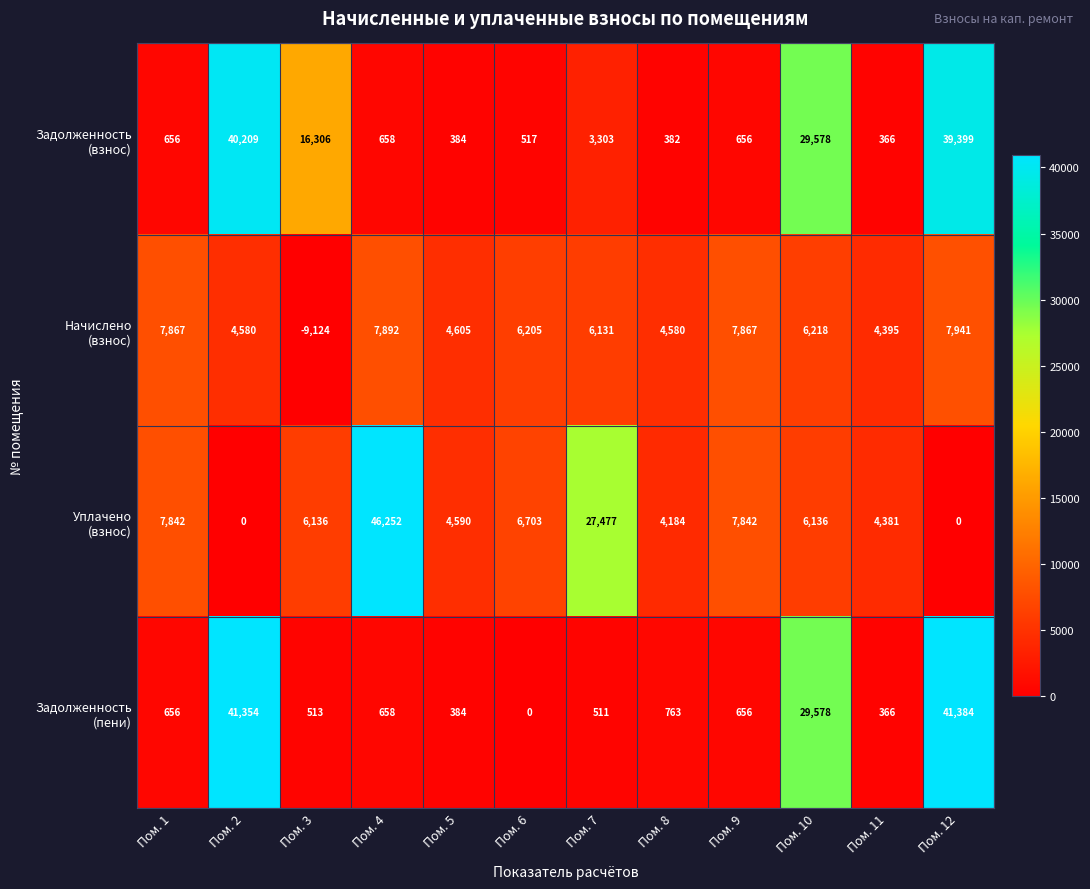

Which category has the highest value across all series?

Пом. 4